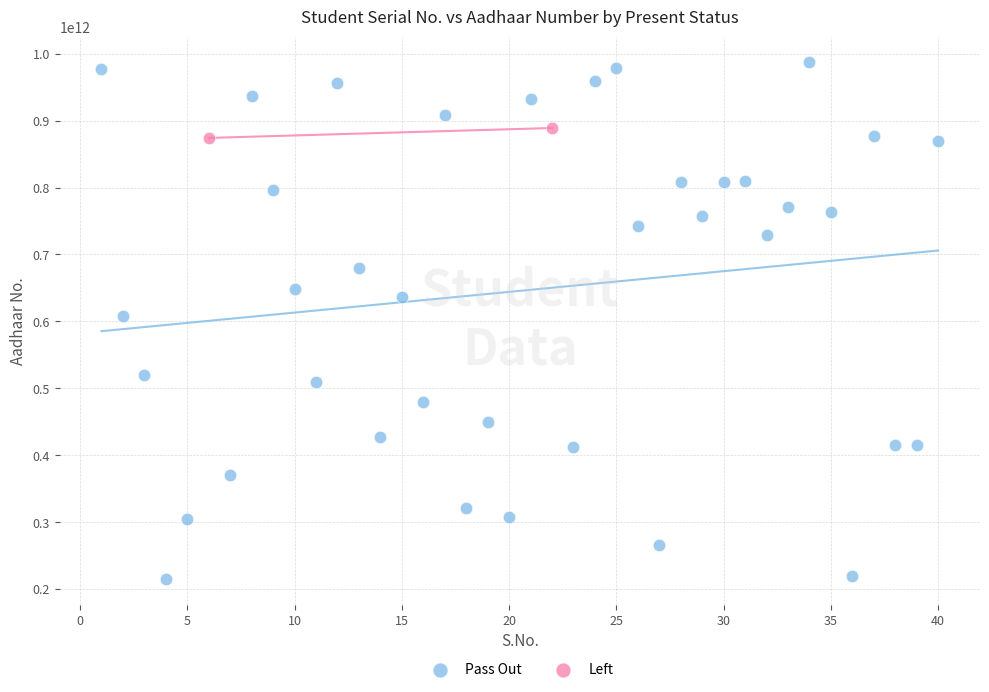

What are all the series names shown in the legend?

Pass Out, Left